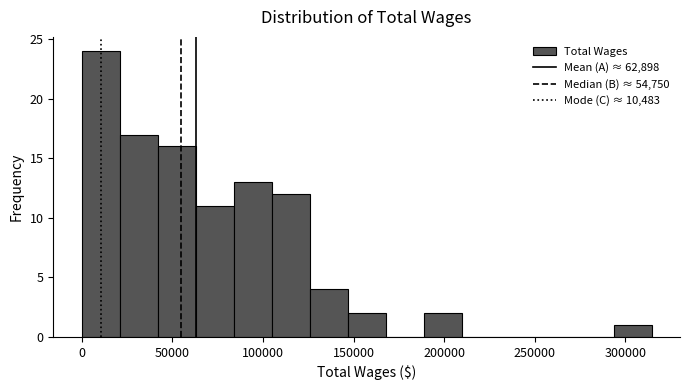

Over which range of the x-axis is the bar tallest?

0 to 20000